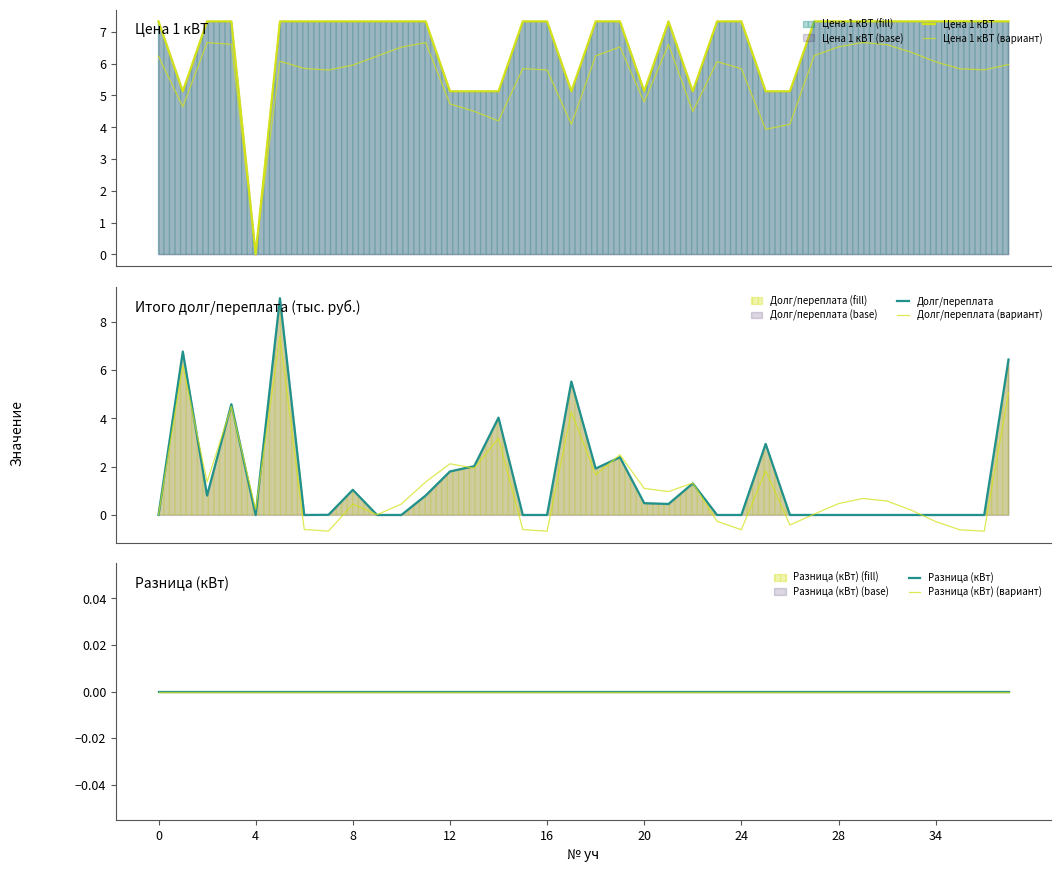

List the series in order of their peak value, highest first.

Долг/переплата, Долг/переплата (вариант), Цена 1 кВТ, Цена 1 кВТ (вариант), Разница (кВт), Разница (кВт) (вариант)